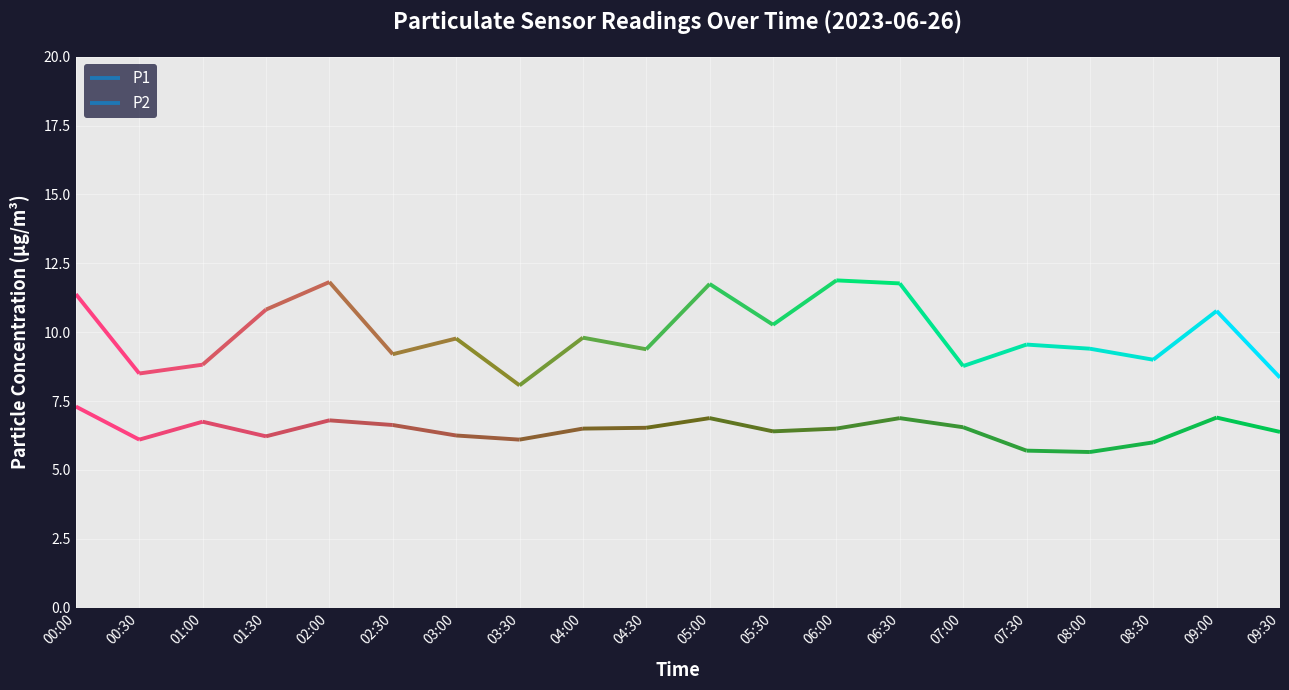

True or false: P2 and P1 intersect in this chart.

False